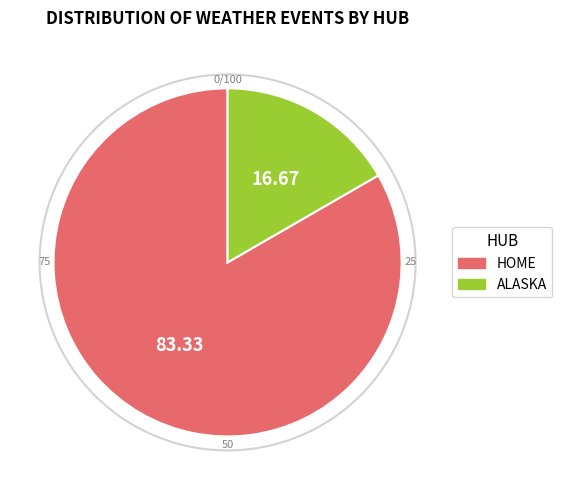

Does any single category account for the majority?

Yes